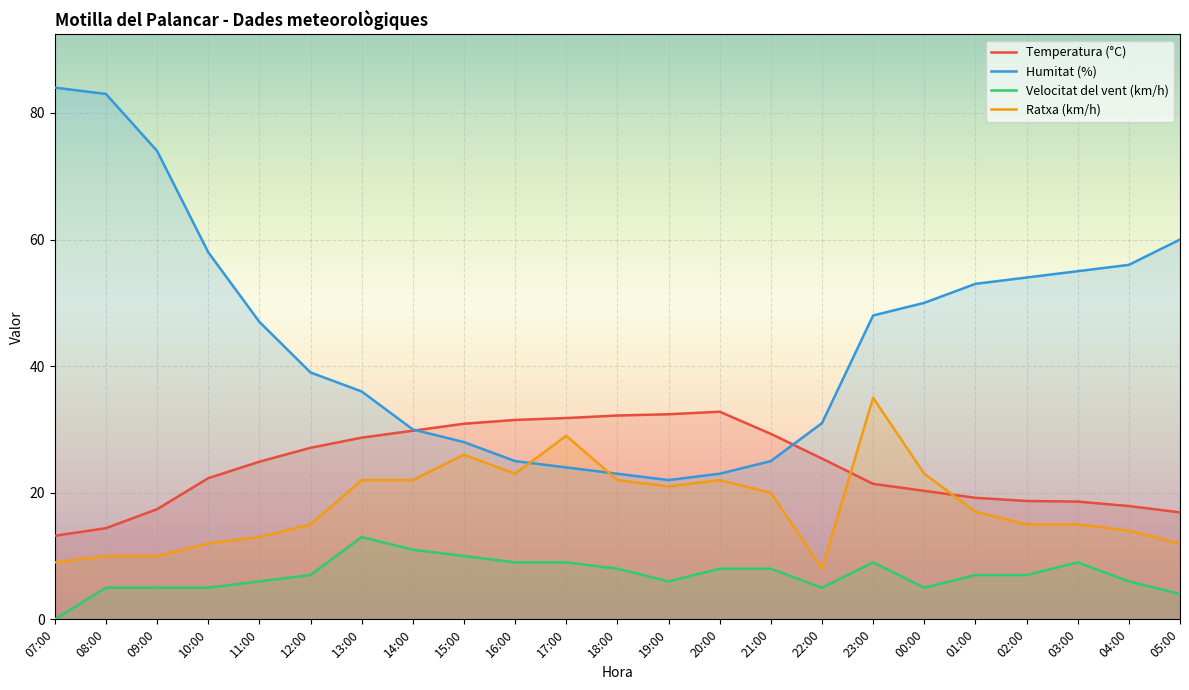

Reading left to right, what are all the values shown in this chart?

Temperatura (°C): 07:00=13.2	08:00=14.4	09:00=17.4	10:00=22.3	11:00=24.9	12:00=27.1	13:00=28.7	14:00=29.8	15:00=30.9	16:00=31.5	17:00=31.8	18:00=32.2	19:00=32.4	20:00=32.8	21:00=29.3	22:00=25.4	23:00=21.4	00:00=20.3	01:00=19.2	02:00=18.7	03:00=18.6	04:00=17.9	05:00=16.9
Humitat (%): 07:00=84.0	08:00=83.0	09:00=74.0	10:00=58.0	11:00=47.0	12:00=39.0	13:00=36.0	14:00=30.0	15:00=28.0	16:00=25.0	17:00=24.0	18:00=23.0	19:00=22.0	20:00=23.0	21:00=25.0	22:00=31.0	23:00=48.0	00:00=50.0	01:00=53.0	02:00=54.0	03:00=55.0	04:00=56.0	05:00=60.0
Velocitat del vent (km/h): 07:00=0.0	08:00=5.0	09:00=5.0	10:00=5.0	11:00=6.0	12:00=7.0	13:00=13.0	14:00=11.0	15:00=10.0	16:00=9.0	17:00=9.0	18:00=8.0	19:00=6.0	20:00=8.0	21:00=8.0	22:00=5.0	23:00=9.0	00:00=5.0	01:00=7.0	02:00=7.0	03:00=9.0	04:00=6.0	05:00=4.0
Ratxa (km/h): 07:00=9.0	08:00=10.0	09:00=10.0	10:00=12.0	11:00=13.0	12:00=15.0	13:00=22.0	14:00=22.0	15:00=26.0	16:00=23.0	17:00=29.0	18:00=22.0	19:00=21.0	20:00=22.0	21:00=20.0	22:00=8.0	23:00=35.0	00:00=23.0	01:00=17.0	02:00=15.0	03:00=15.0	04:00=14.0	05:00=12.0